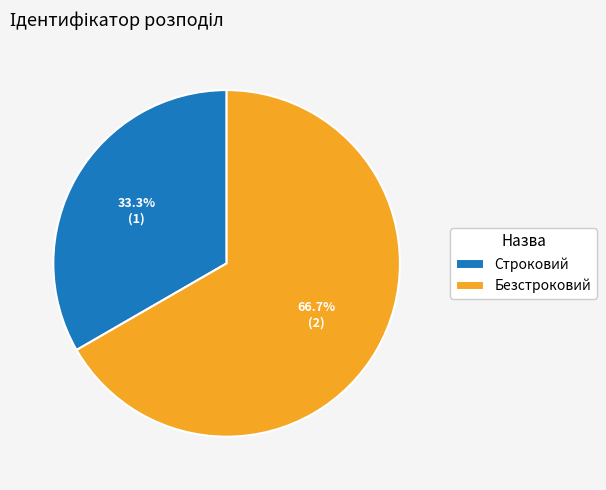

What is the ratio of the value at Строковий to the value at Безстроковий?

0.5